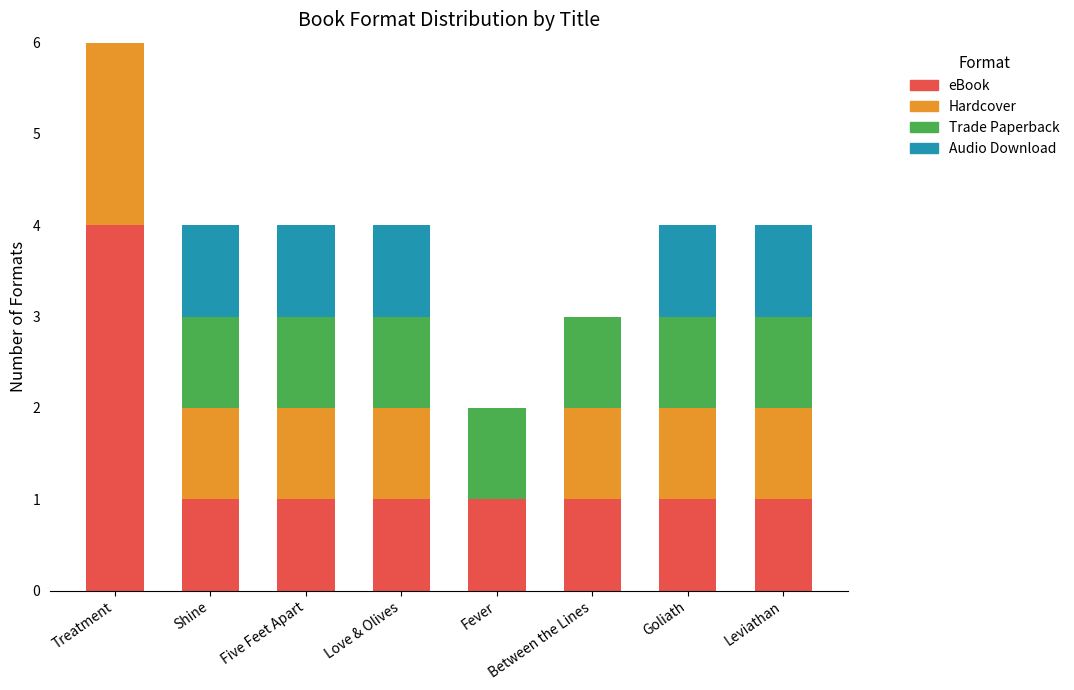

Is it true that Audio Download equals 1 at Five Feet Apart?

False